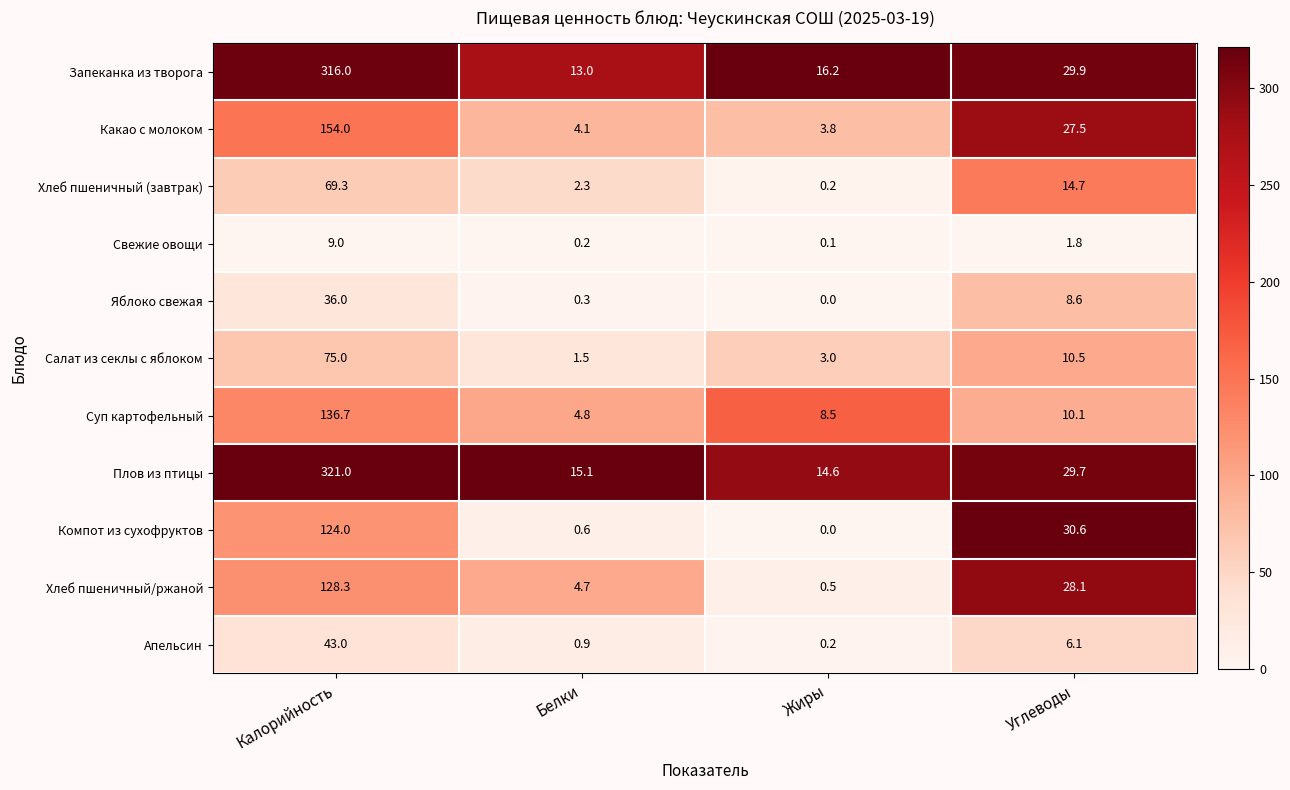

What is the difference between the Хлеб пшеничный (завтрак) values at Углеводы and Белки?

12.4